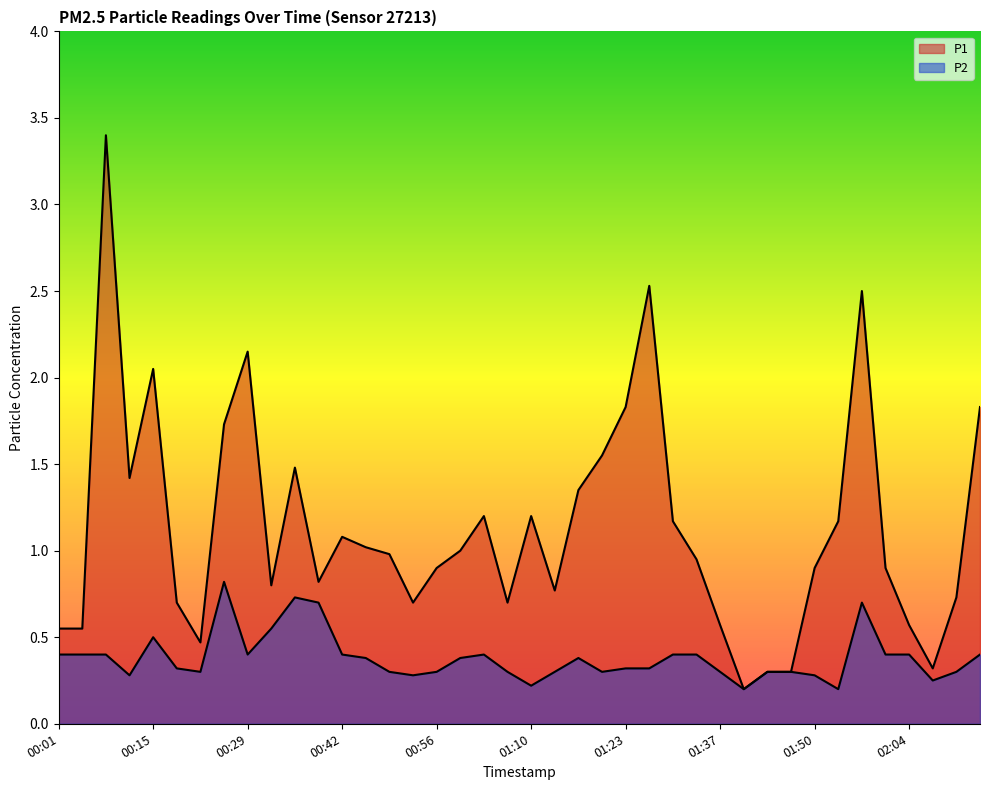

Count the number of categories in the chart.

40